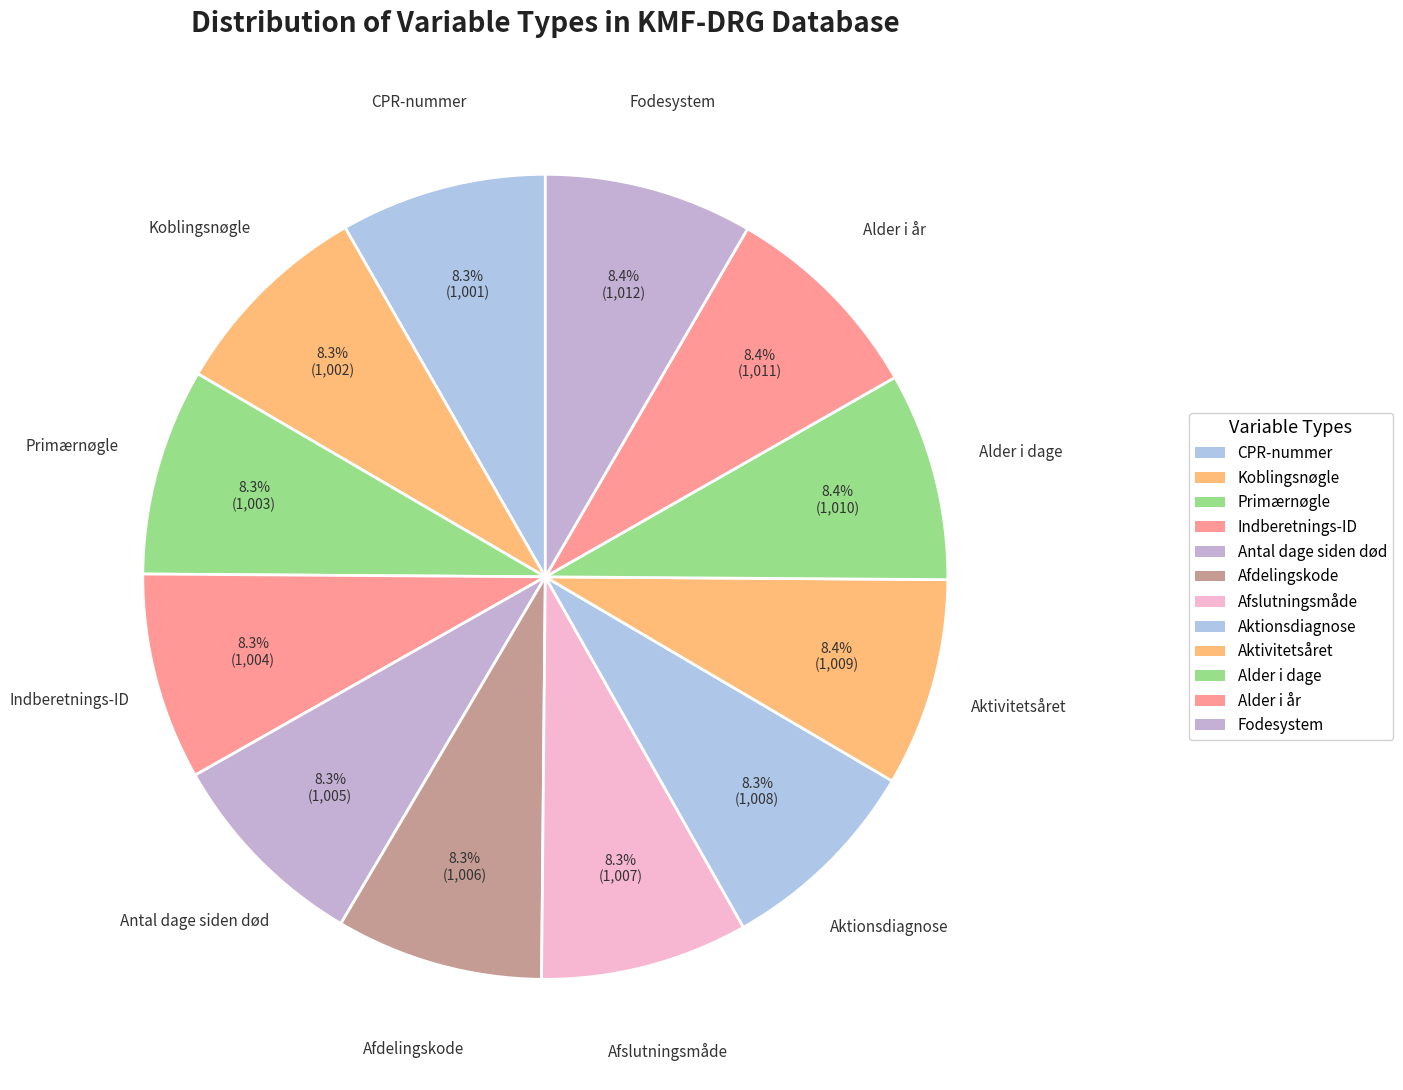

Count the number of slices in the pie.

12